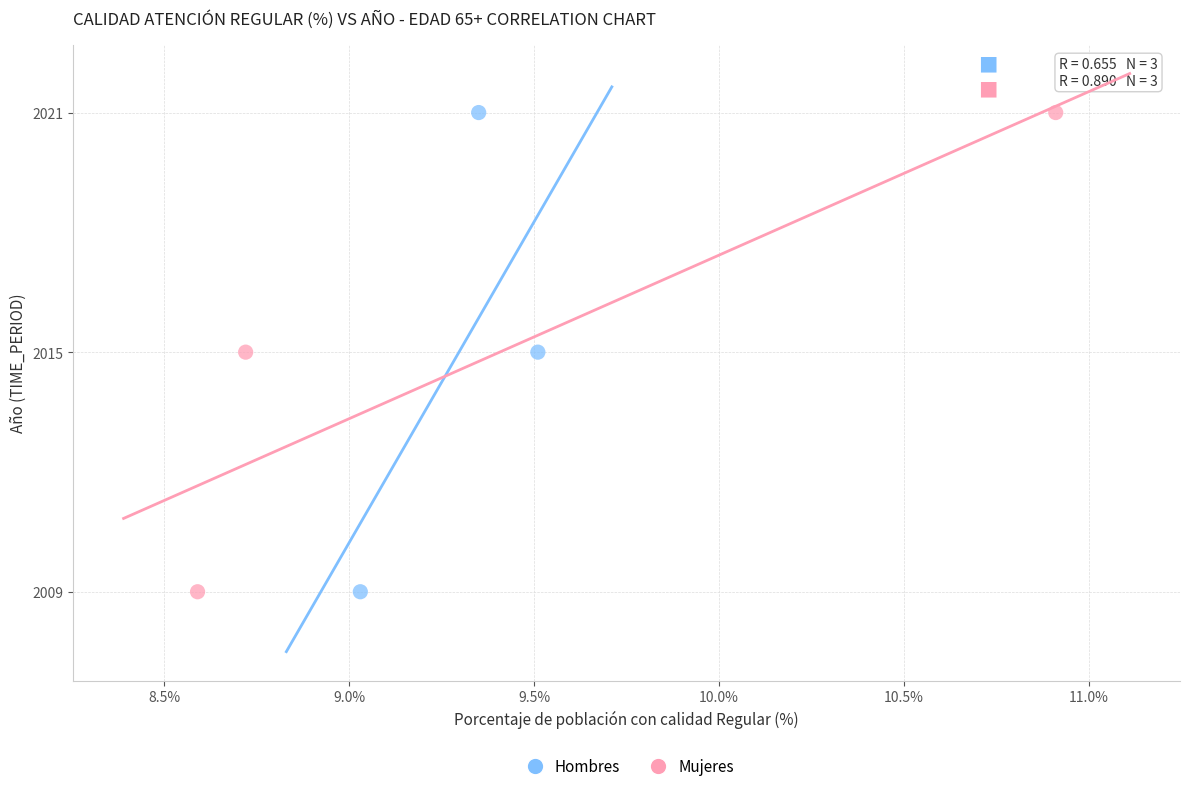

What are all the series names shown in the legend?

Hombres, Mujeres